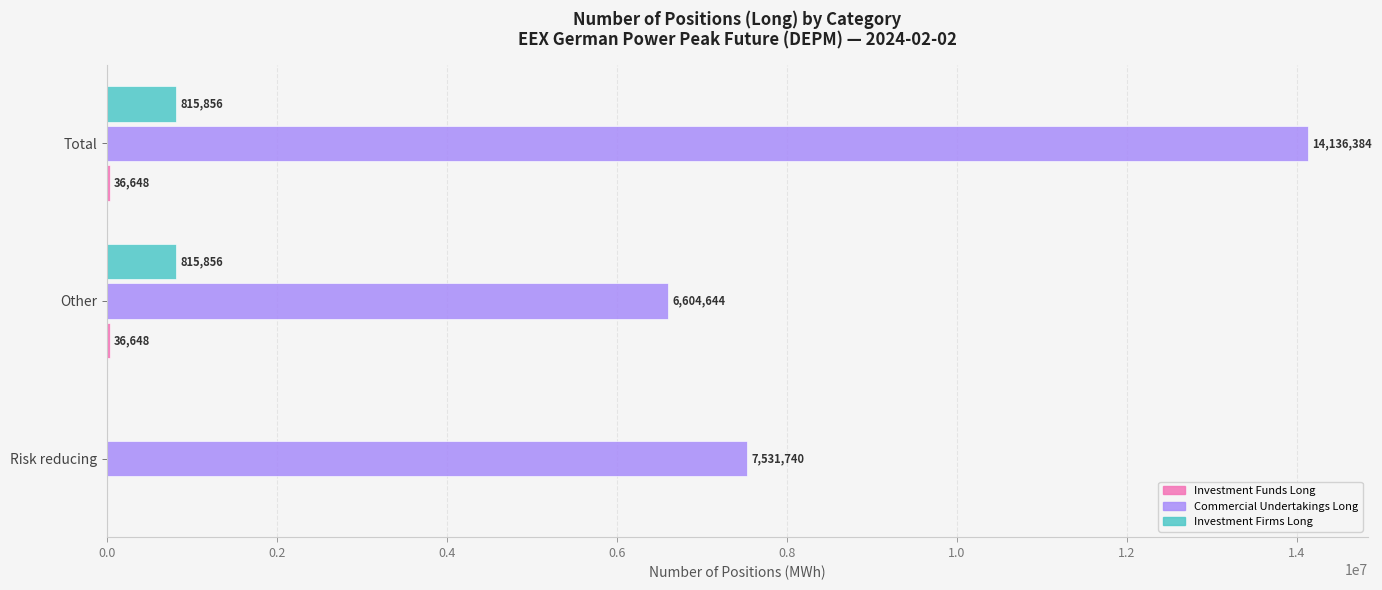

Which category has the highest value in the Commercial Undertakings Long series?

Total